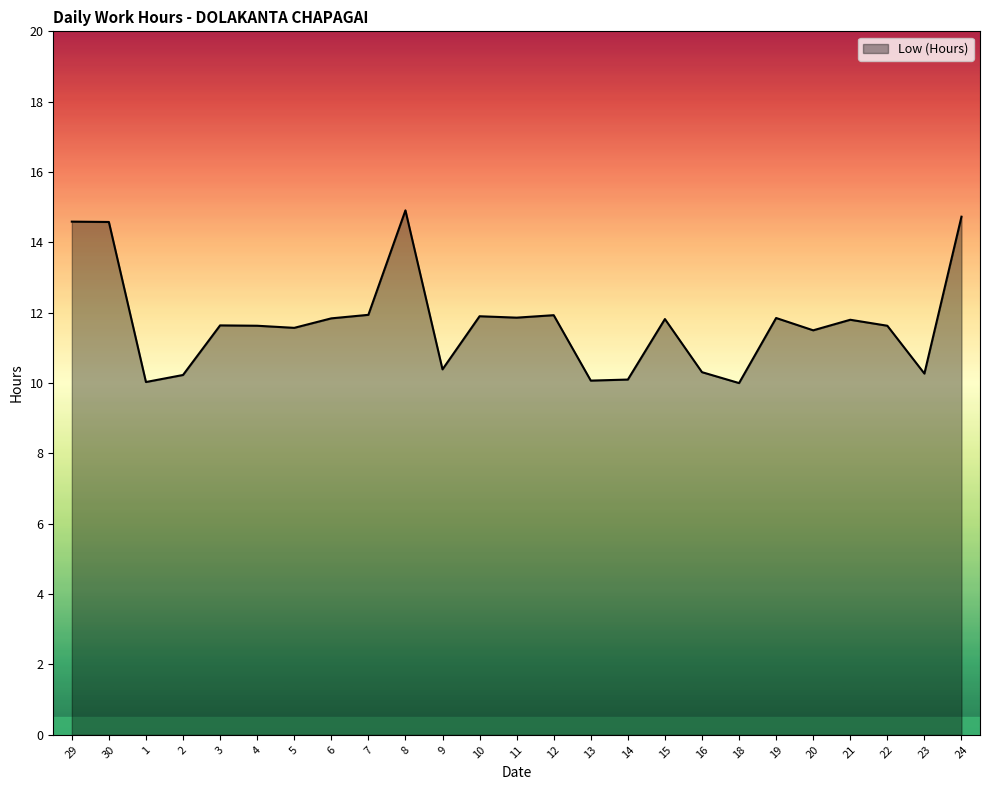

What is the sum of all values?

293.1